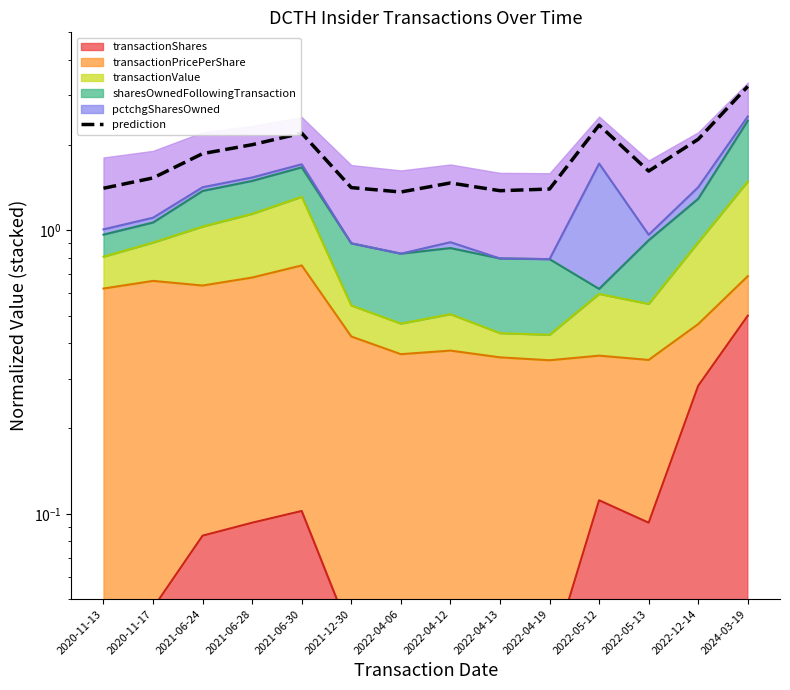

Does the chart display data point markers on the line(s)?

No